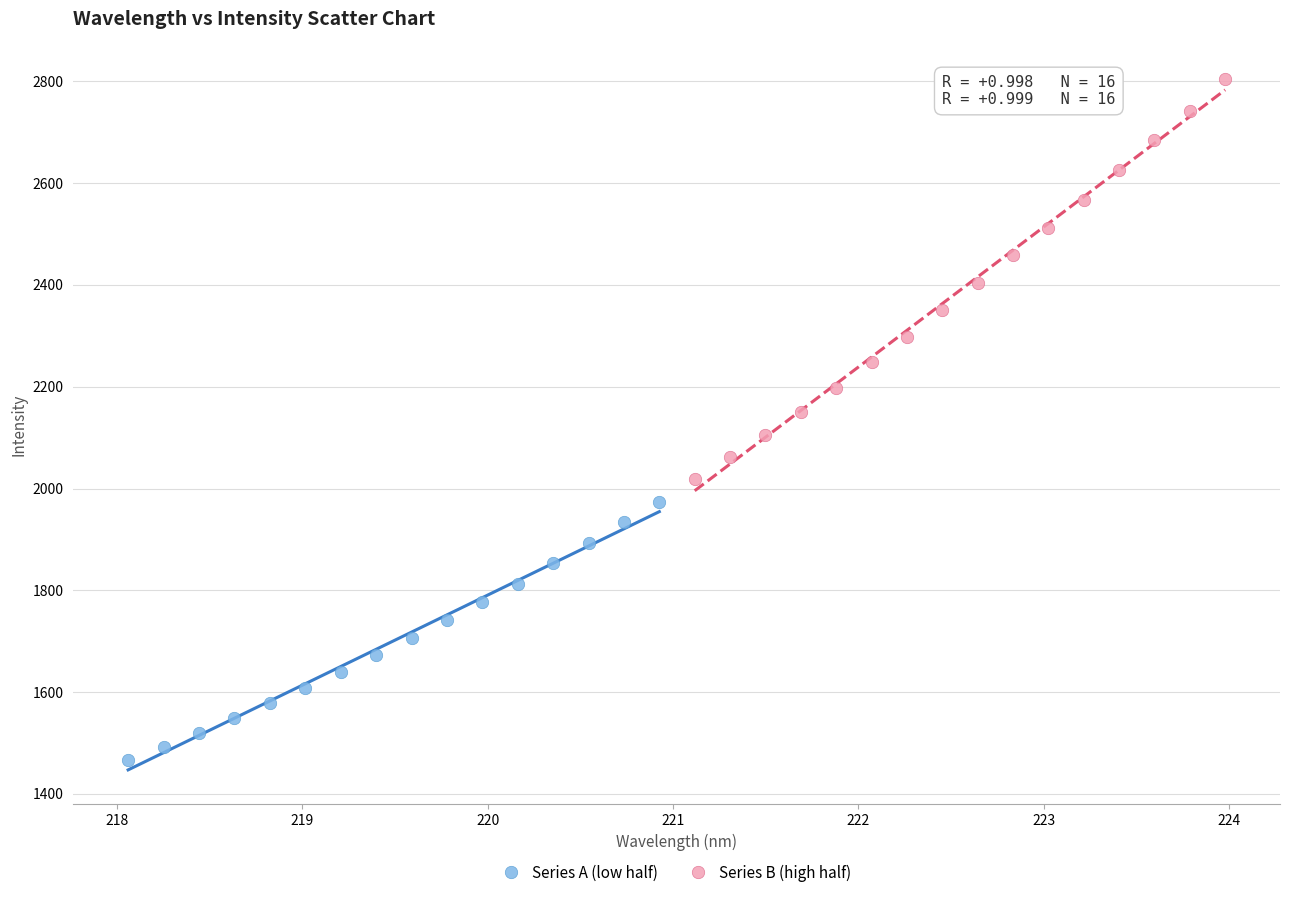

Which series has the largest Y range (max minus min)?

Series B (high half)